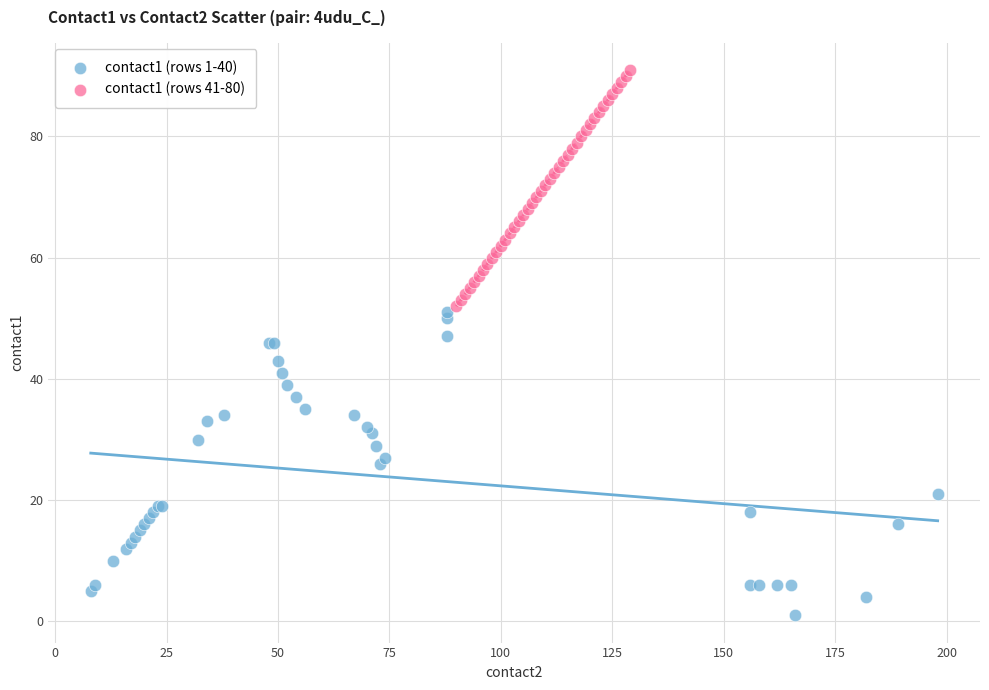

What are all the series names shown in the legend?

contact1 (rows 1-40), contact1 (rows 41-80)